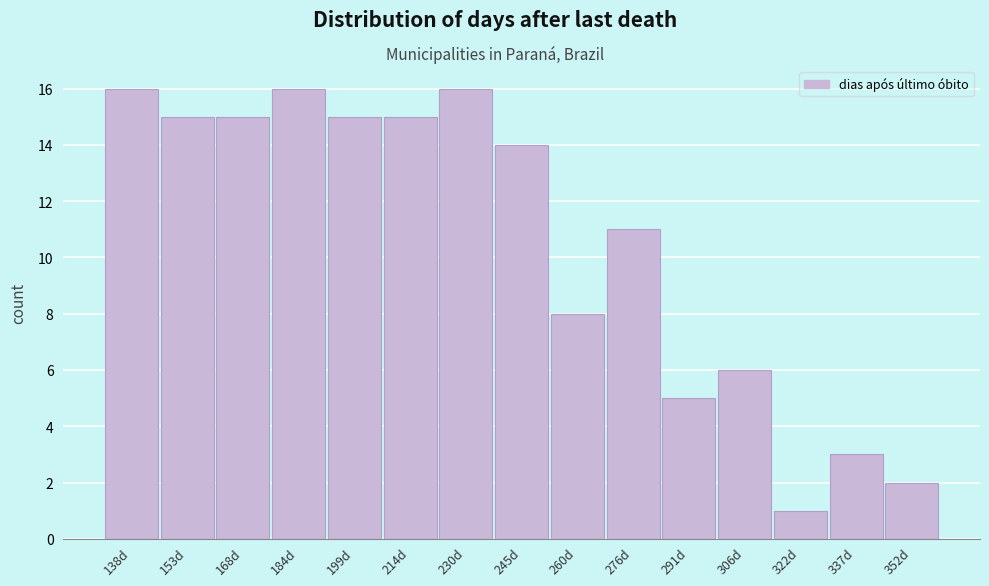

Reading left to right, transcribe all the data shown in this chart.

138d=16	153d=15	168d=15	184d=16	199d=15	214d=15	230d=16	245d=14	260d=8	276d=11	291d=5	306d=6	322d=1	337d=3	352d=2